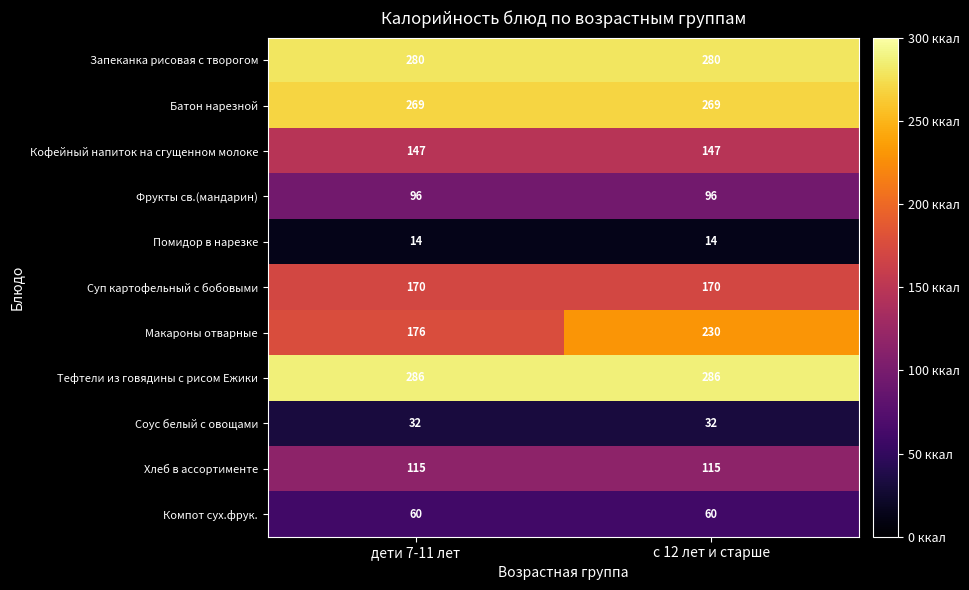

The Запеканка рисовая с творогом series shows 280 at дети 7-11 лет. True or false?

True